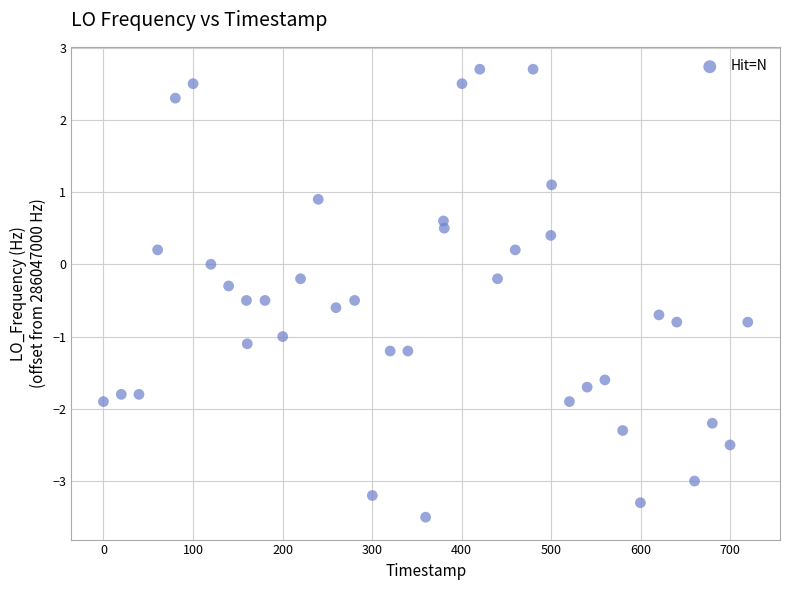

What is the range of X values (max minus min)?

719.6